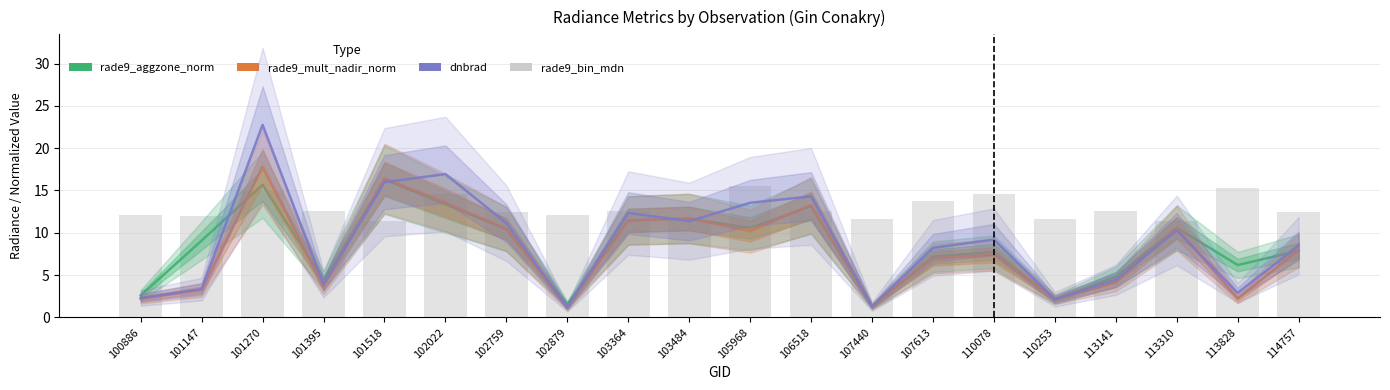

Which series has the widest spread of values?

dnbrad